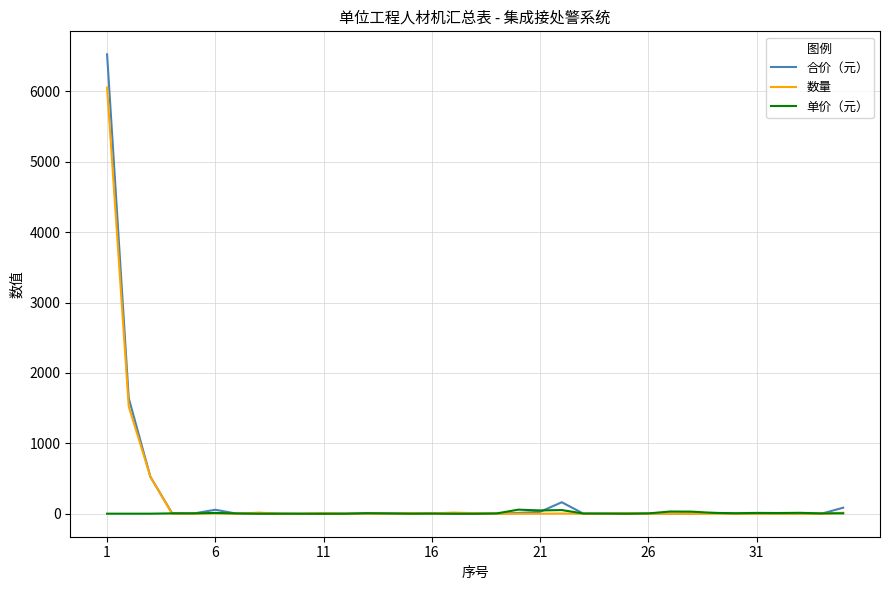

Rank the series by their maximum value, from lowest to highest.

单价（元）, 数量, 合价（元）